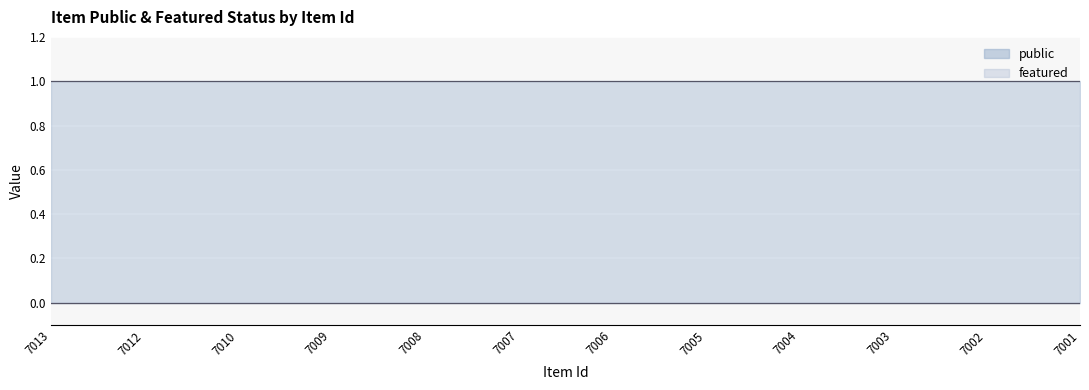

Which category has the lowest value in the featured series?

7013